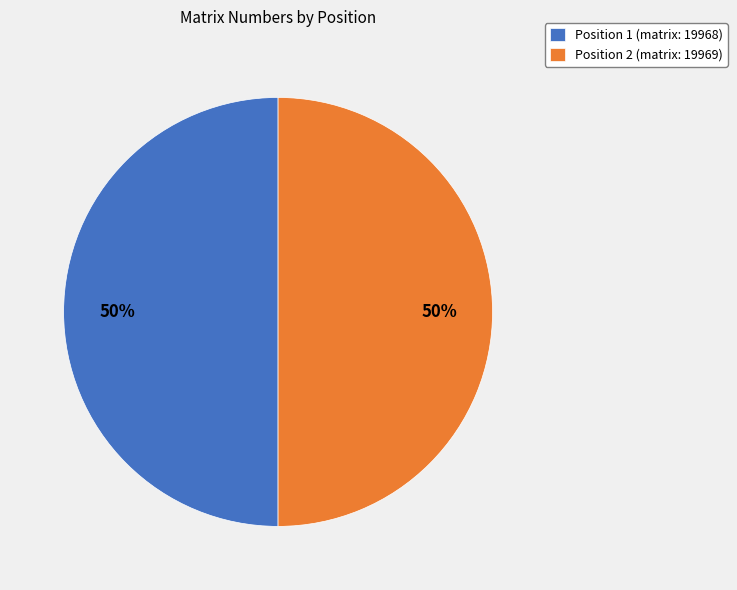

Combined, do Position 2 (matrix: 19969) and Position 1 (matrix: 19968) account for over 50%?

Yes